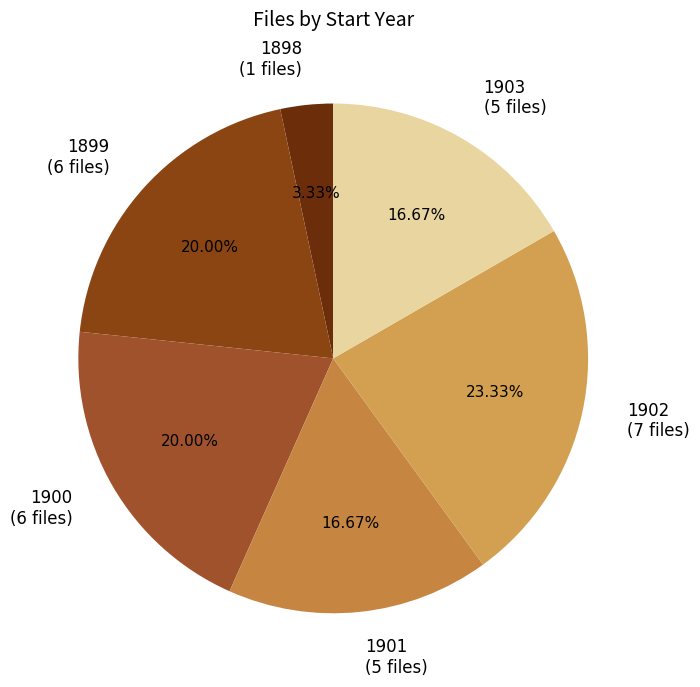

How much of the chart is everything except 1900?

80.0%